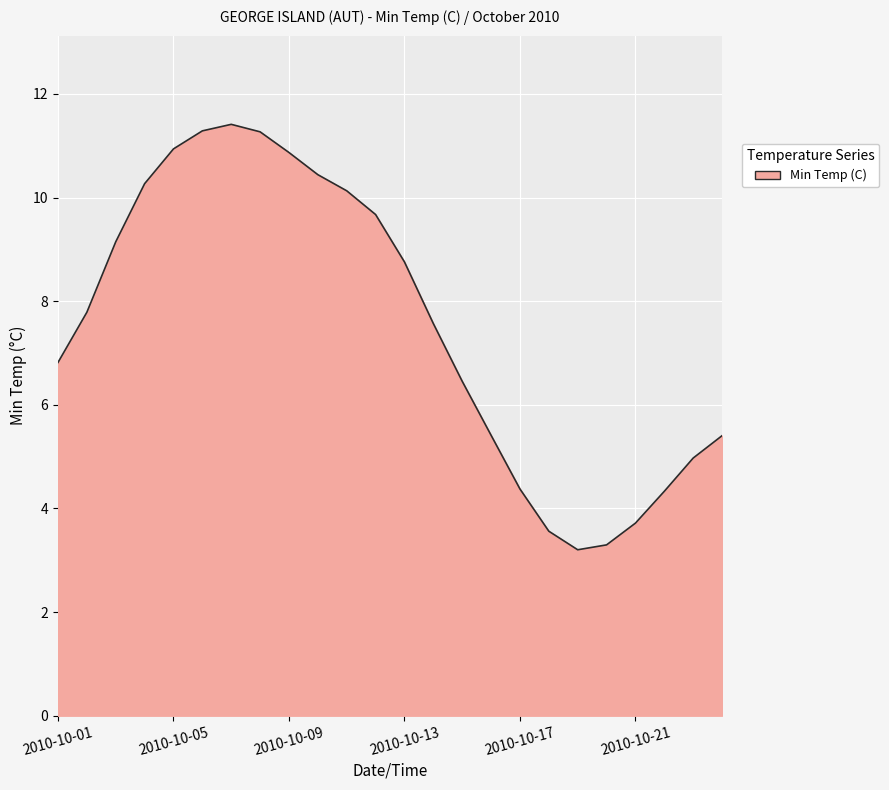

What is the maximum value shown in the chart?

11.4